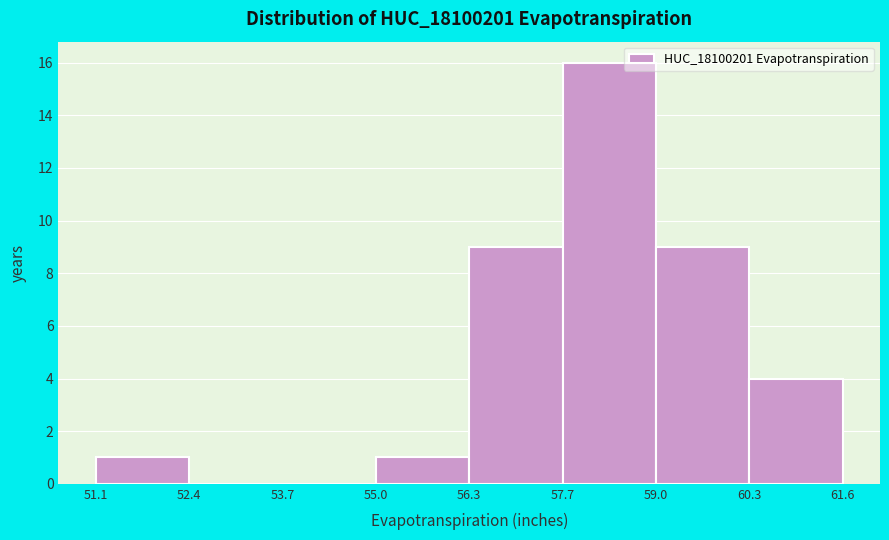

Reading left to right, transcribe this chart: for each bar, give the range it covers on the x-axis and its height. The values are not printed on the chart, so give them approximately, as read against the axis.

51.1 to 52.4: 1
52.4 to 53.7: 0
53.7 to 55.0: 0
55.0 to 56.3: 1
56.3 to 57.7: 9
57.7 to 59.0: 16
59.0 to 60.3: 9
60.3 to 61.6: 4